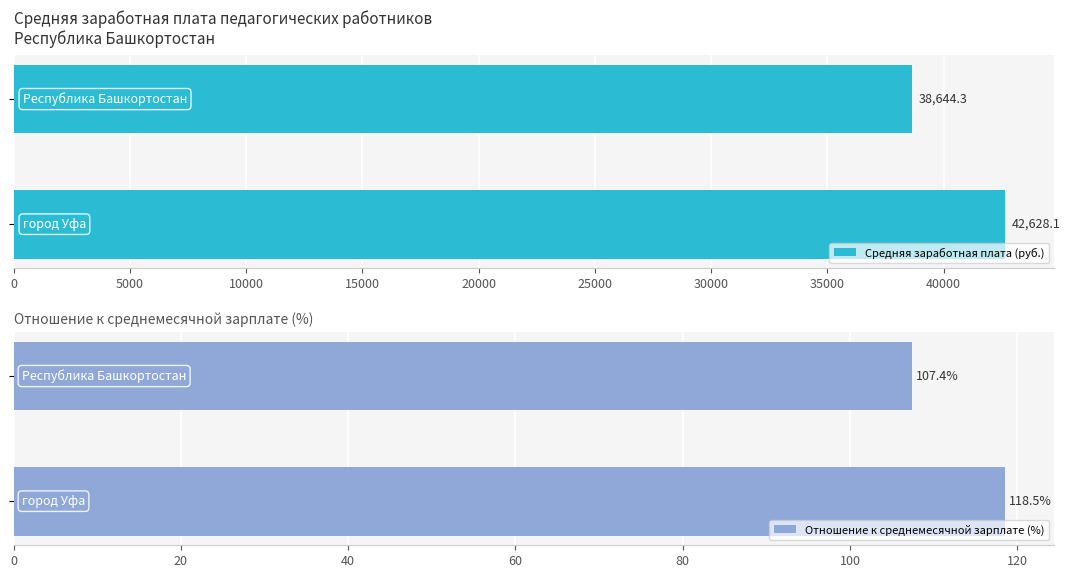

Reading left to right, transcribe all the data shown in this chart.

Средняя заработная плата (руб.): 38644.3	42628.1
Отношение к среднемесячной зарплате (%): 107.4	118.5